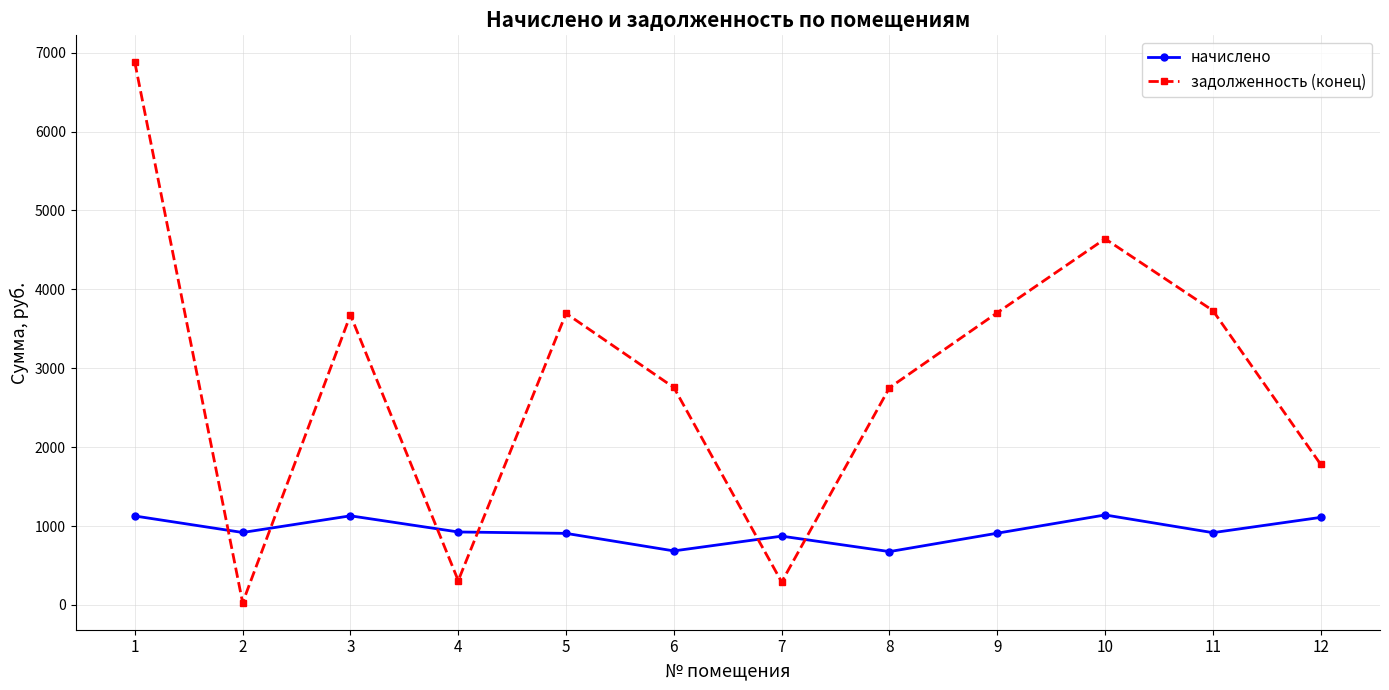

What is the difference between the начислено values at 5 and 8?

231.2